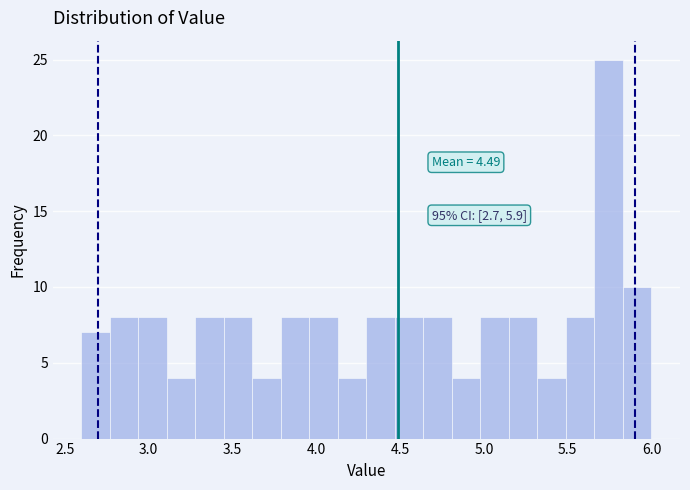

Around what value on the x-axis is the tallest bar? Give the approximate position of its centre, as read against the axis.

5.75